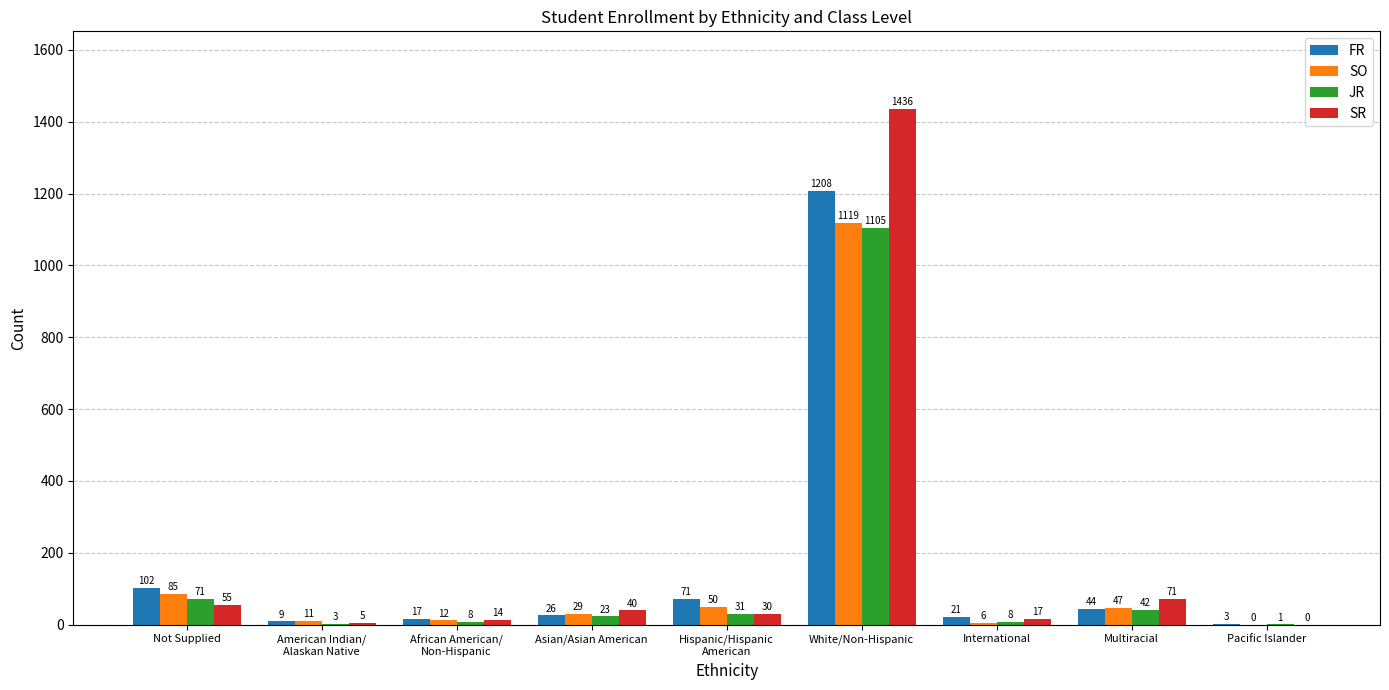

The value of JR at Hispanic/Hispanic
American is 31. True or false?

True